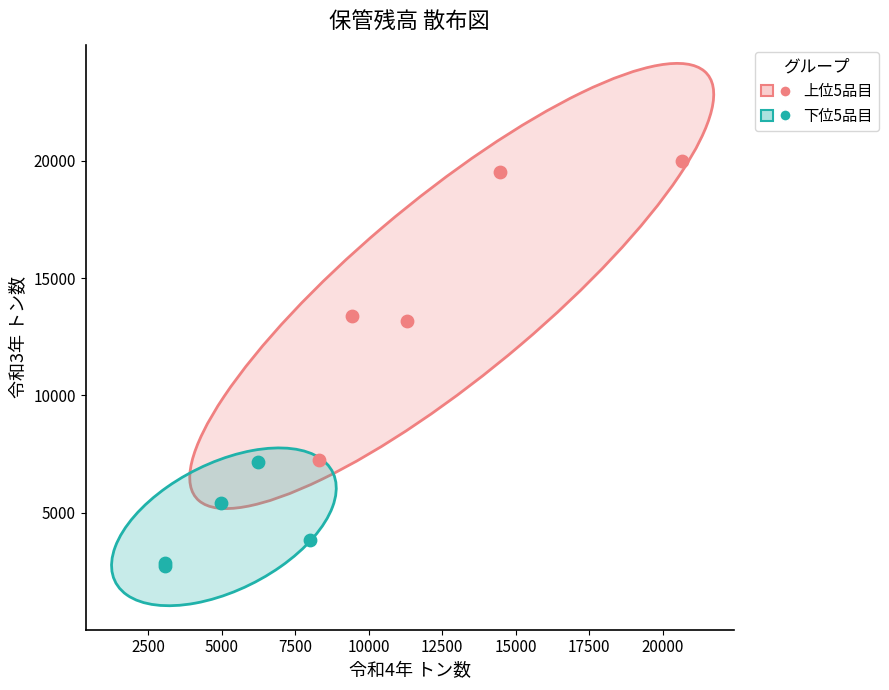

What are all the series names shown in the legend?

上位5品目, 下位5品目